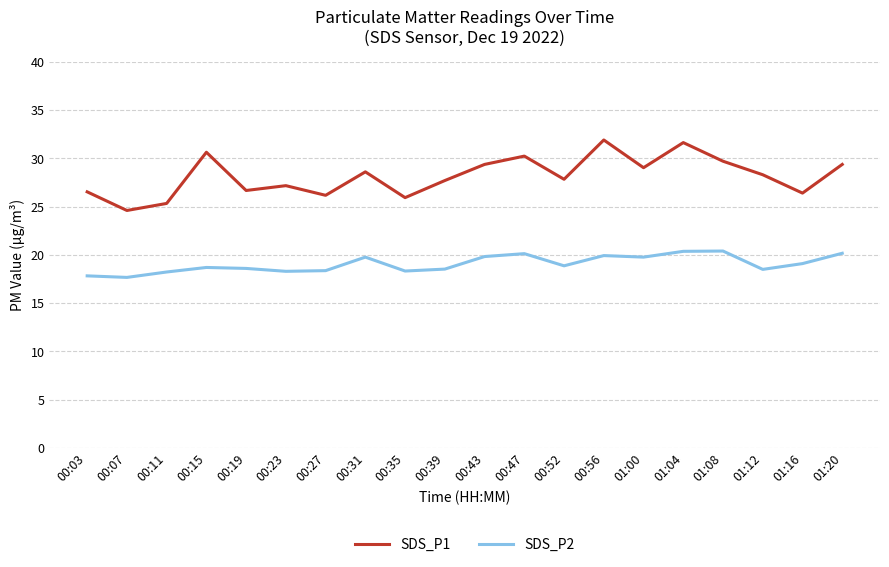

Which series has the largest total across all categories?

SDS_P1